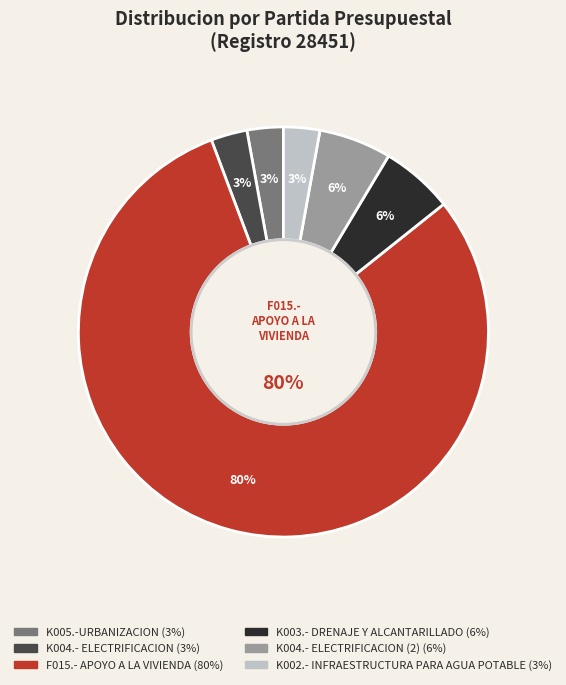

Which slice represents more than half of the pie?

F015.- APOYO A LA VIVIENDA